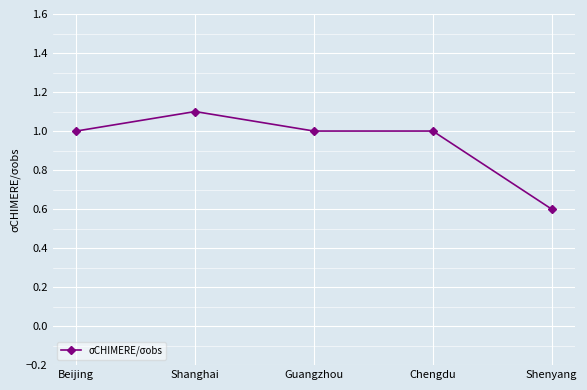

Is this an area chart (filled region under the line)?

No